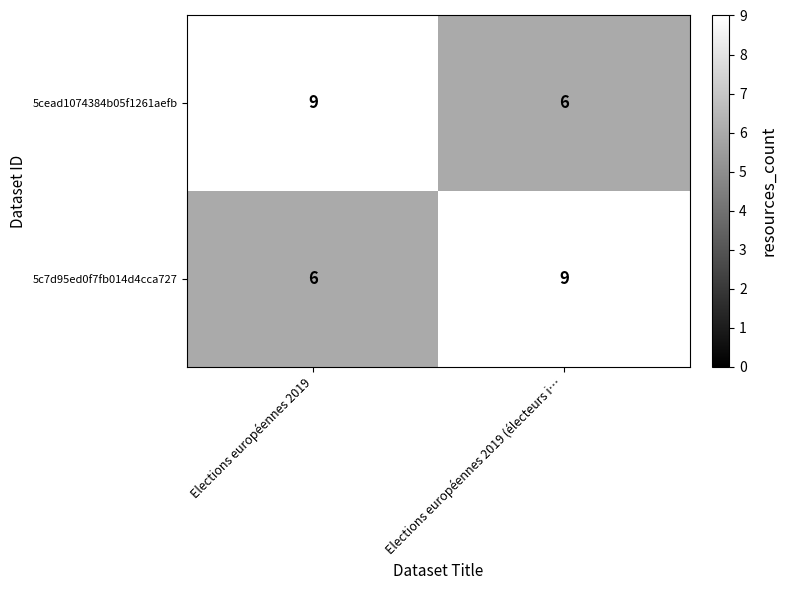

Is the value of 5cead1074384b05f1261aefb at Elections européennes 2019 (électeurs i… greater than the value of 5c7d95ed0f7fb014d4cca727 at Elections européennes 2019 (électeurs i…?

No